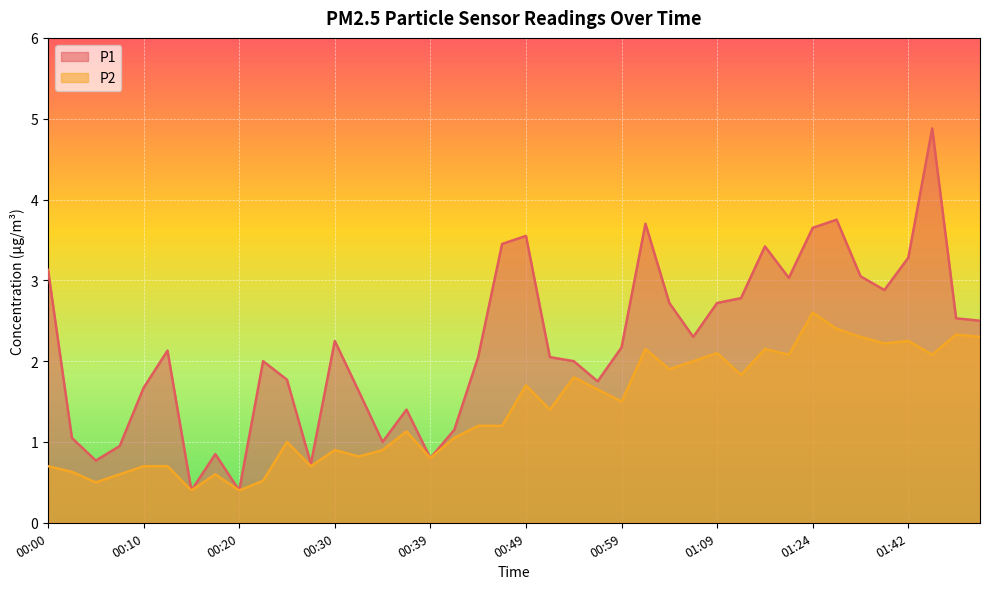

Reading left to right, what are all the values shown in this chart?

P1: 3.1	1.1	0.8	0.9	1.7	2.1	0.4	0.8	0.4	2.0	1.8	0.7	2.2	1.6	1.0	1.4	0.8	1.1	2.0	3.5	3.5	2.0	2.0	1.8	2.2	3.7	2.7	2.3	2.7	2.8	3.4	3.0	3.6	3.8	3.0	2.9	3.3	4.9	2.5	2.5
P2: 0.7	0.6	0.5	0.6	0.7	0.7	0.4	0.6	0.4	0.5	1.0	0.7	0.9	0.8	0.9	1.1	0.8	1.1	1.2	1.2	1.7	1.4	1.8	1.6	1.5	2.1	1.9	2.0	2.1	1.8	2.1	2.1	2.6	2.4	2.3	2.2	2.2	2.1	2.3	2.3